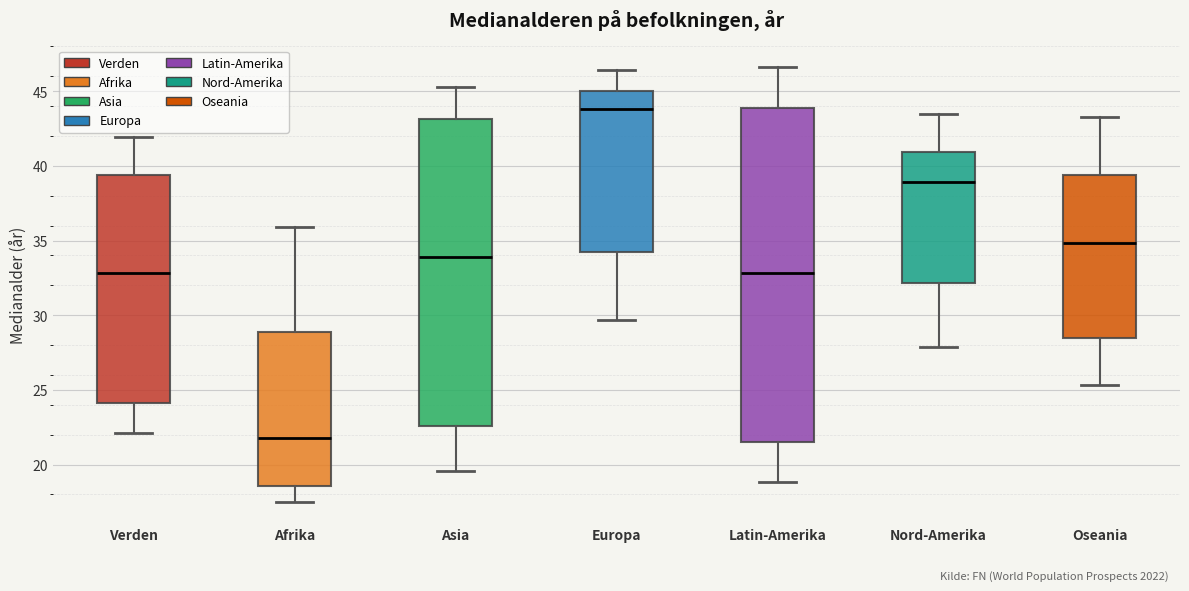

Reading left to right, read every box against the y-axis: the position of its median line, the range the box covers, and the ends of its whiskers. The values are not printed on the chart, so give them approximately, as read against the axis.

Verden: median 33.0, box 24.0 to 39.5, whiskers 22.0 to 42.0
Afrika: median 22.0, box 18.5 to 29.0, whiskers 17.5 to 36.0
Asia: median 34.0, box 22.5 to 43.0, whiskers 19.5 to 45.5
Europa: median 44.0, box 34.5 to 45.0, whiskers 29.5 to 46.5
Latin-Amerika: median 33.0, box 21.5 to 44.0, whiskers 19.0 to 46.5
Nord-Amerika: median 39.0, box 32.0 to 41.0, whiskers 28.0 to 43.5
Oseania: median 35.0, box 28.5 to 39.5, whiskers 25.5 to 43.5